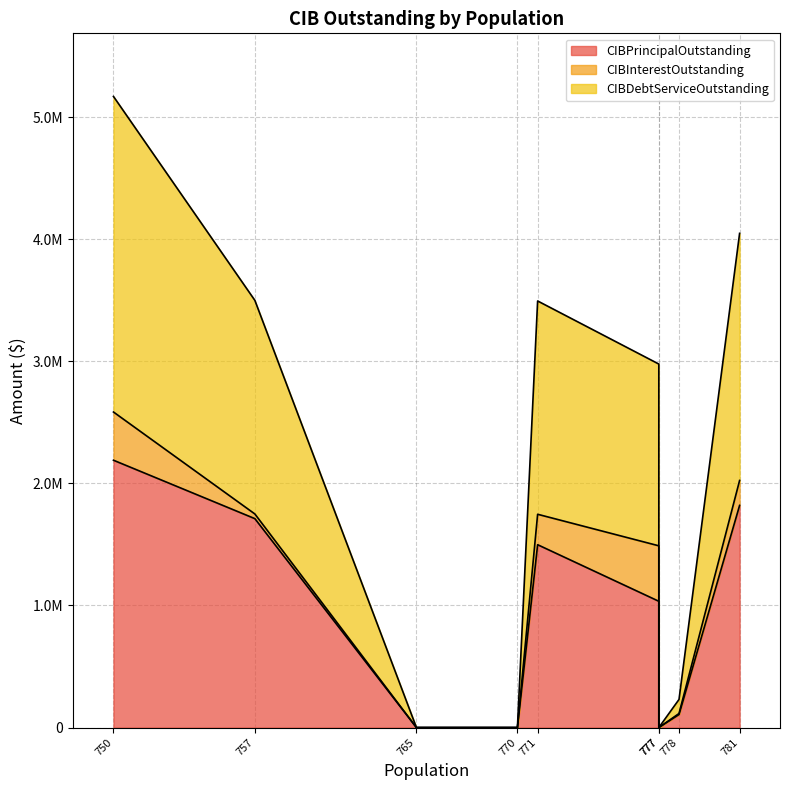

Rank the series by their maximum value, from lowest to highest.

CIBInterestOutstanding, CIBPrincipalOutstanding, CIBDebtServiceOutstanding